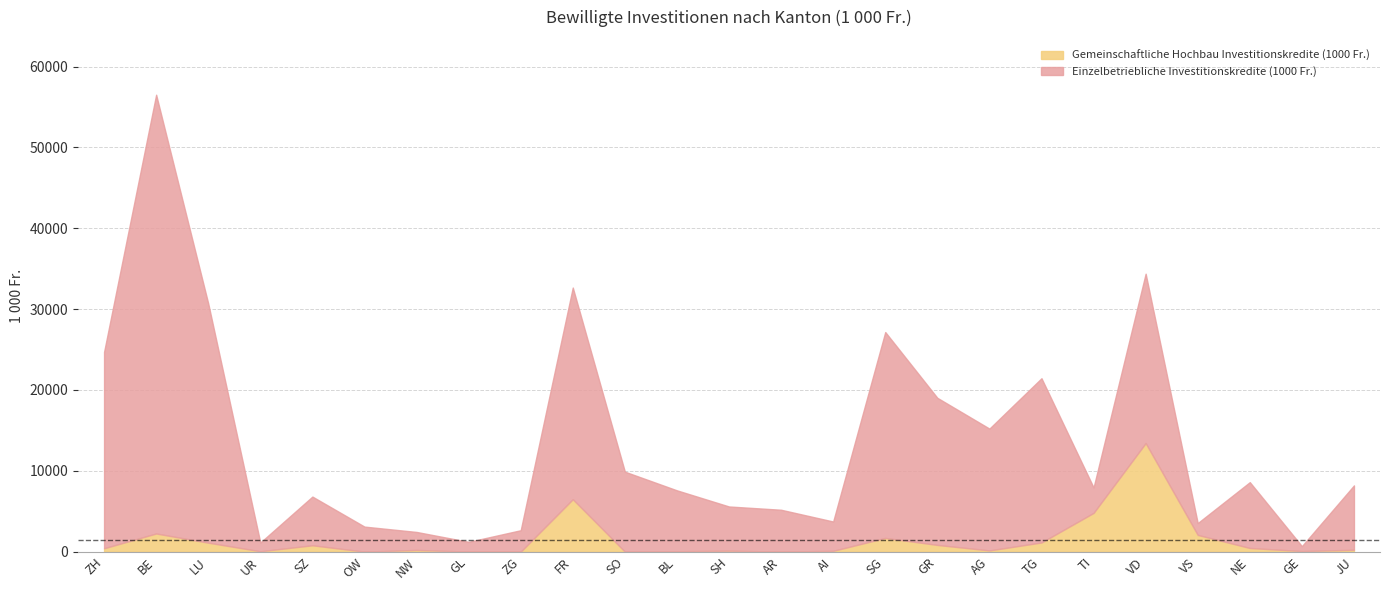

What is the sum of all Gemeinschaftliche Hochbau Investitionskredite (1000 Fr.) values?

36419.4